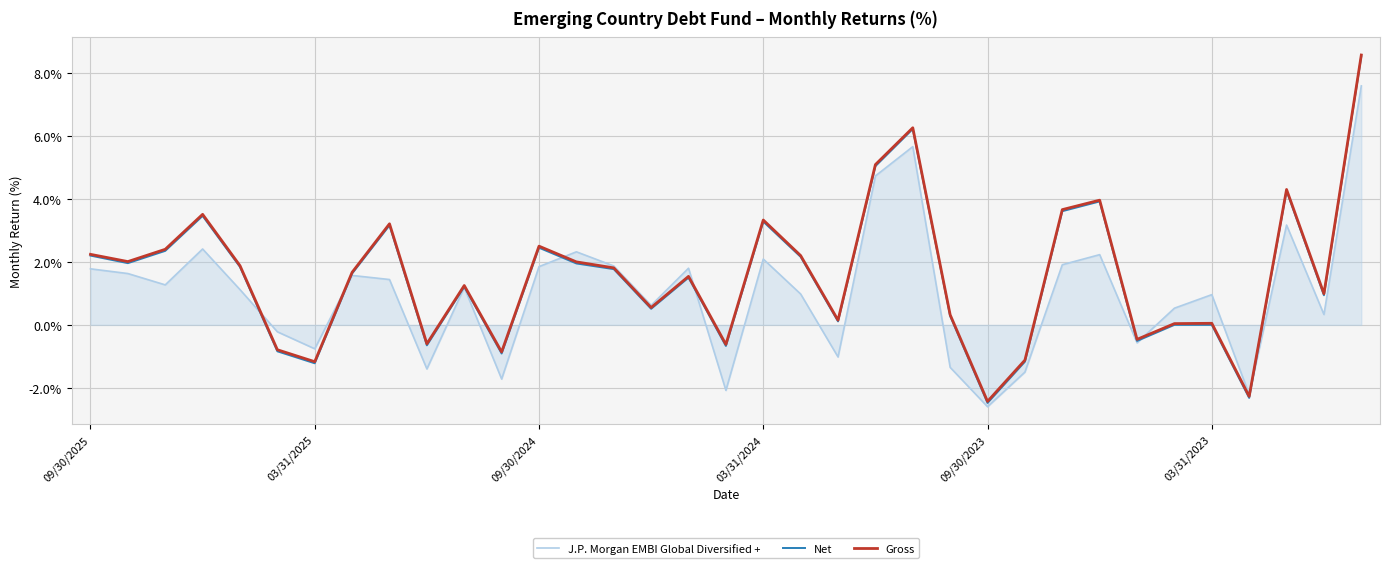

Which series has the widest spread of values?

Net